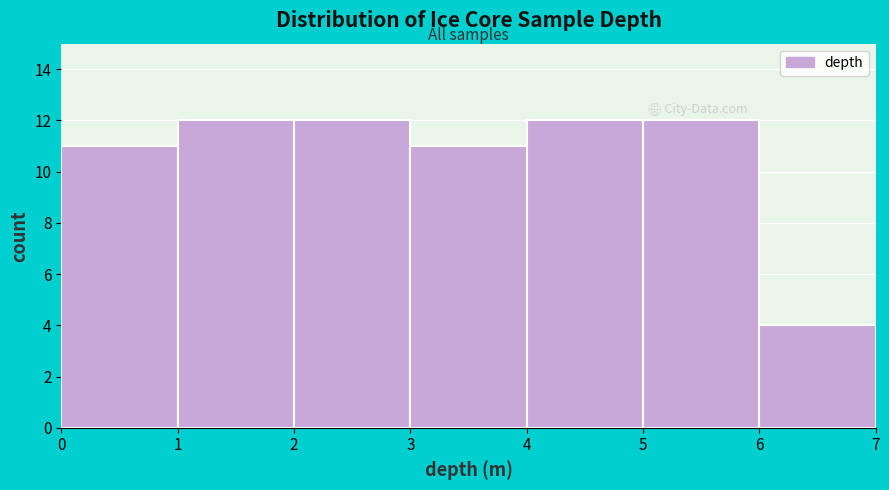

Reading left to right, list every bar in this chart as the range it spans on the x-axis followed by its height. The values are not printed on the chart, so give them approximately, as read against the axis.

0 to 1: 11
1 to 2: 12
2 to 3: 12
3 to 4: 11
4 to 5: 12
5 to 6: 12
6 to 7: 4